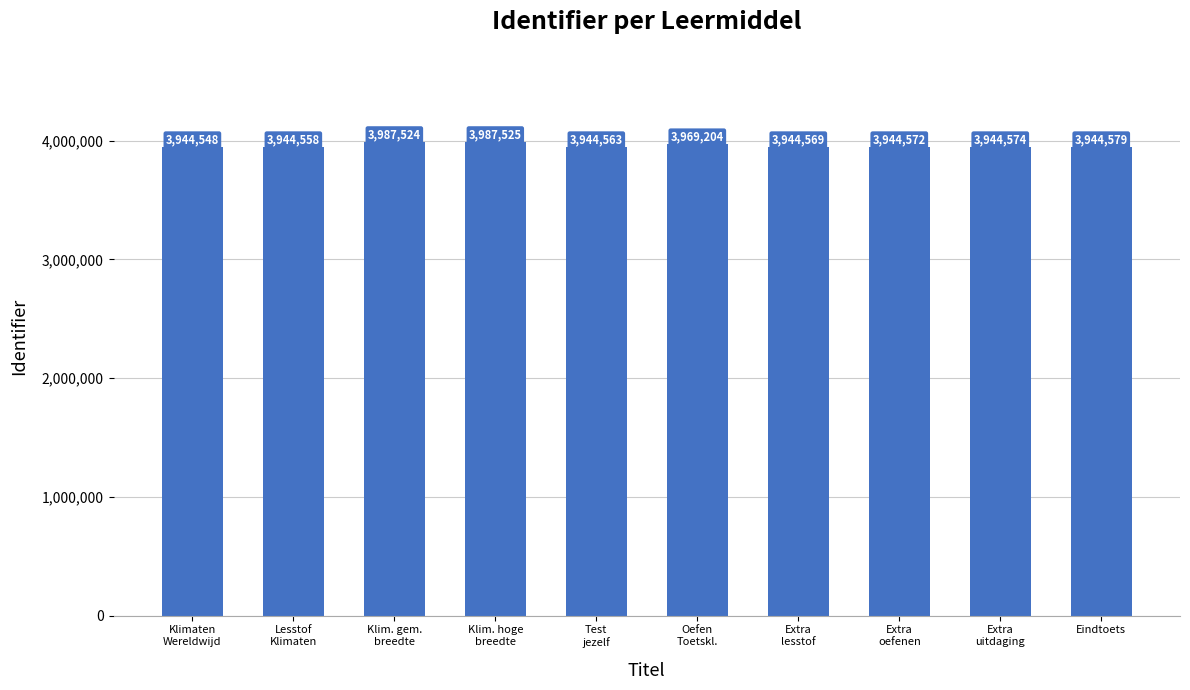

What is the label of the 1st bar from the left?

Klimaten
Wereldwijd